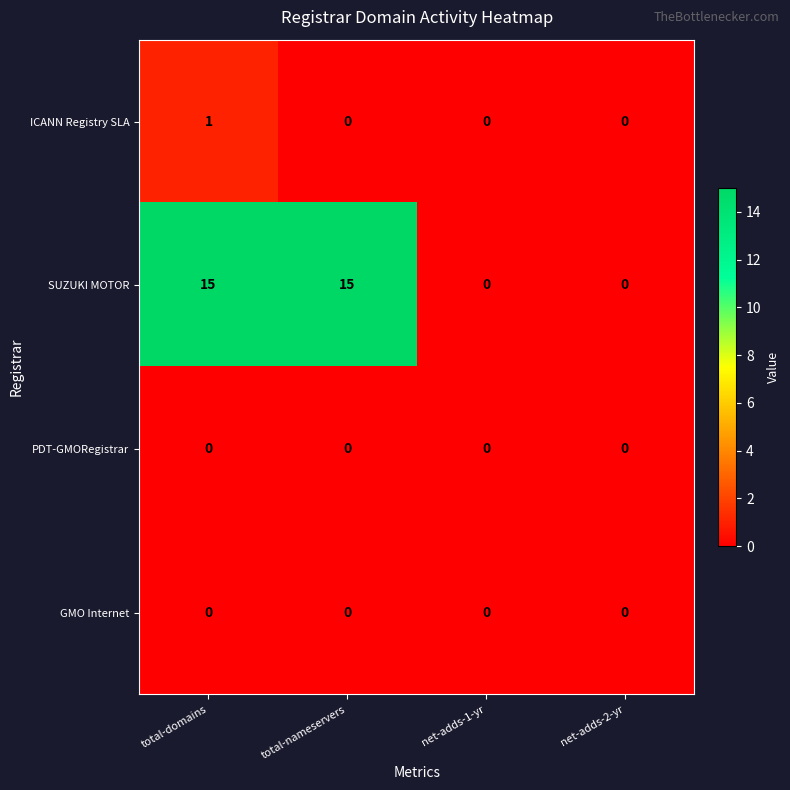

Reading left to right, transcribe all the data shown in this chart.

ICANN Registry SLA: 1	0	0	0
SUZUKI MOTOR: 15	15	0	0
PDT-GMORegistrar: 0	0	0	0
GMO Internet: 0	0	0	0